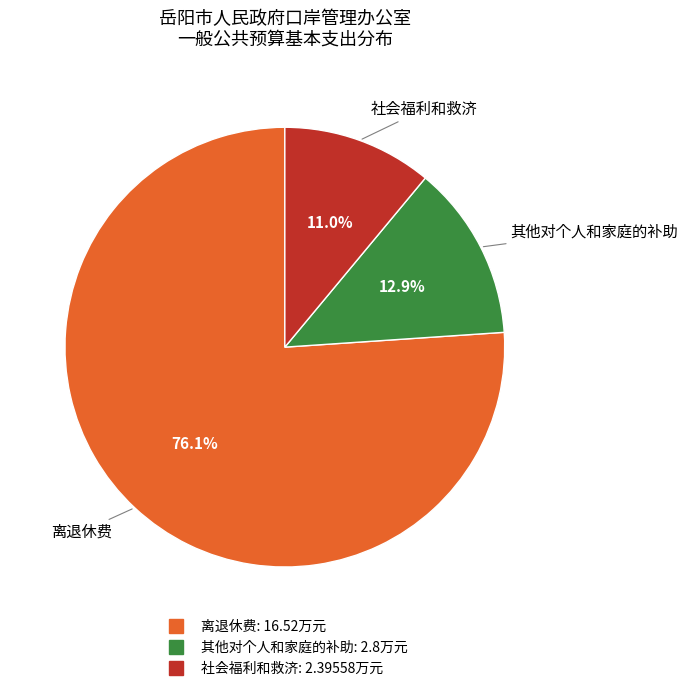

How many segments does this pie chart have?

3